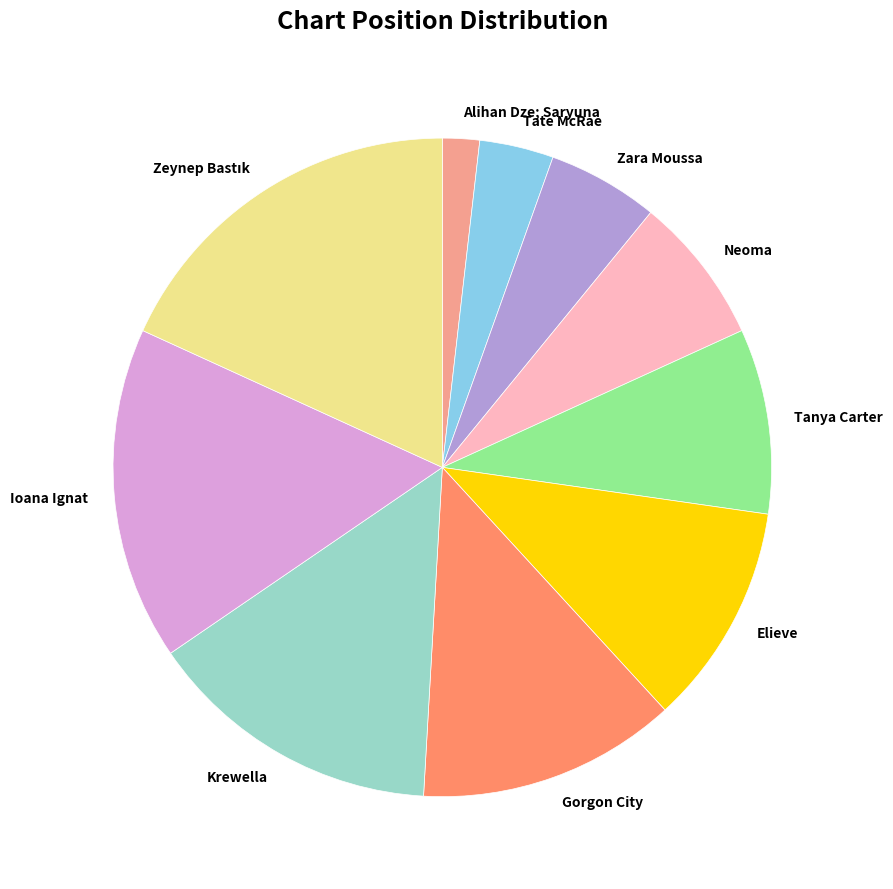

Which has a higher value, Alihan Dze; Saryuna or Zara Moussa?

Zara Moussa